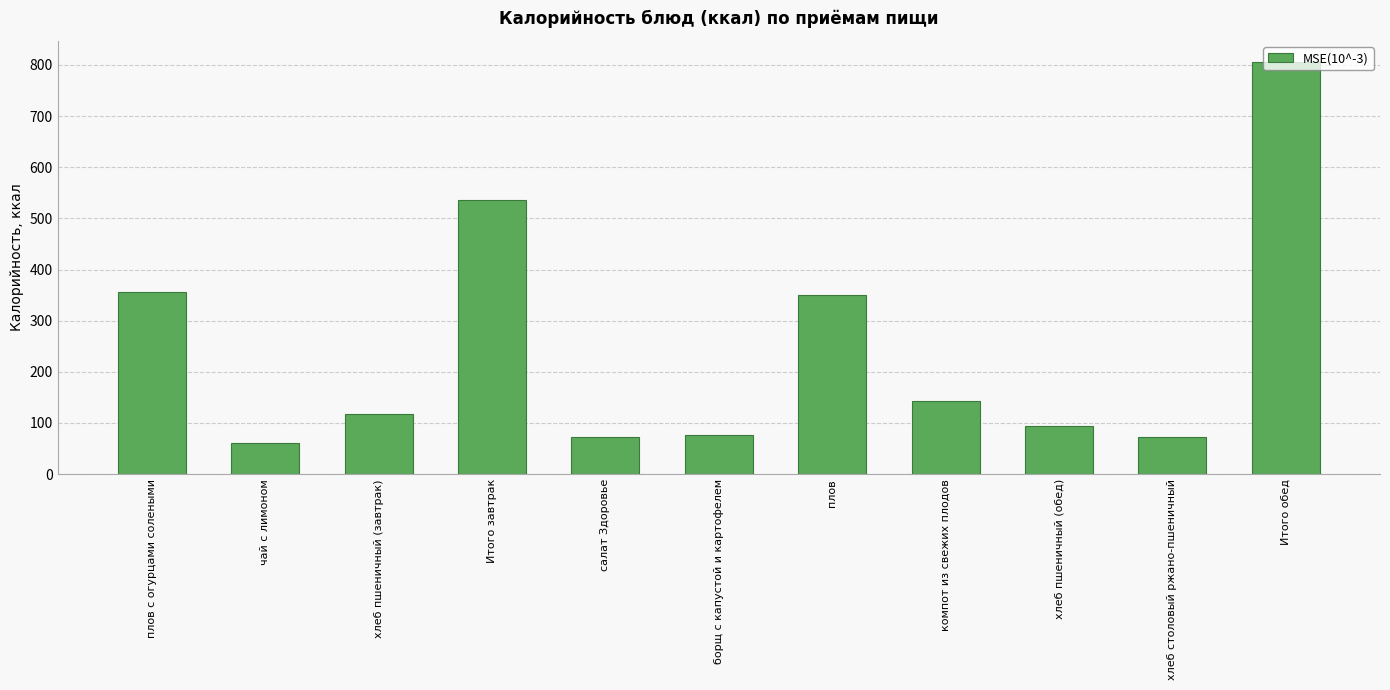

How many data points are less than 117?

5